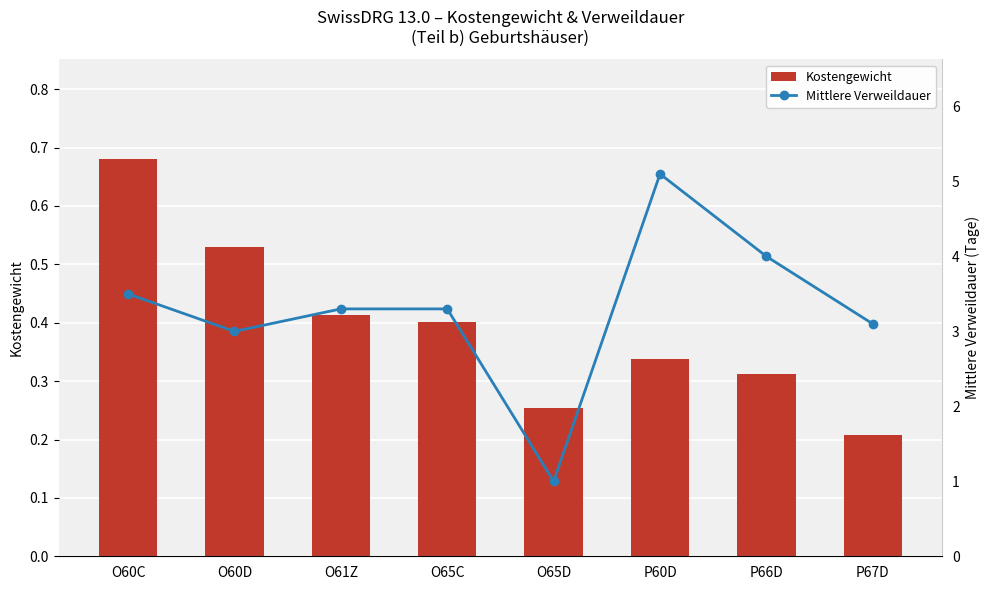

What is the spread (max minus min) of values at O60C?

2.8